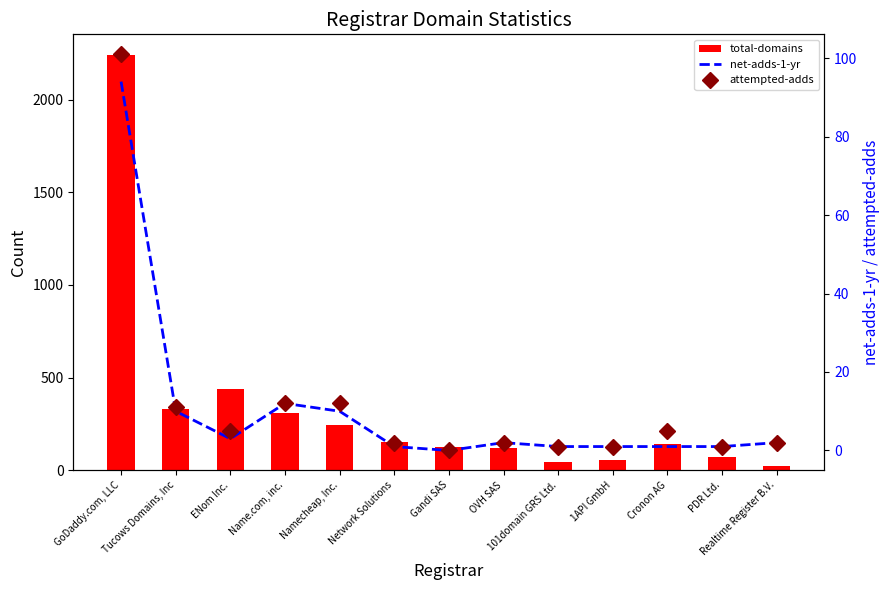

At which category is the sum across all series the highest?

GoDaddy.com, LLC